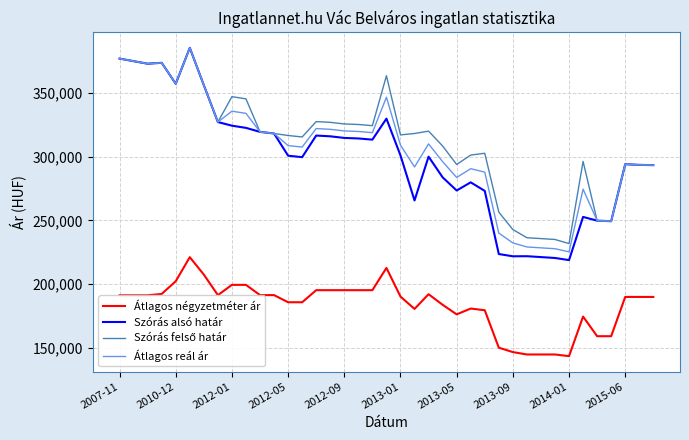

True or false: Szórás alsó határ and Átlagos négyzetméter ár intersect in this chart.

False